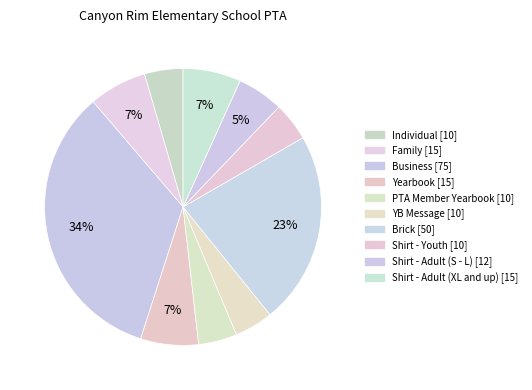

Does any single category account for the majority?

No